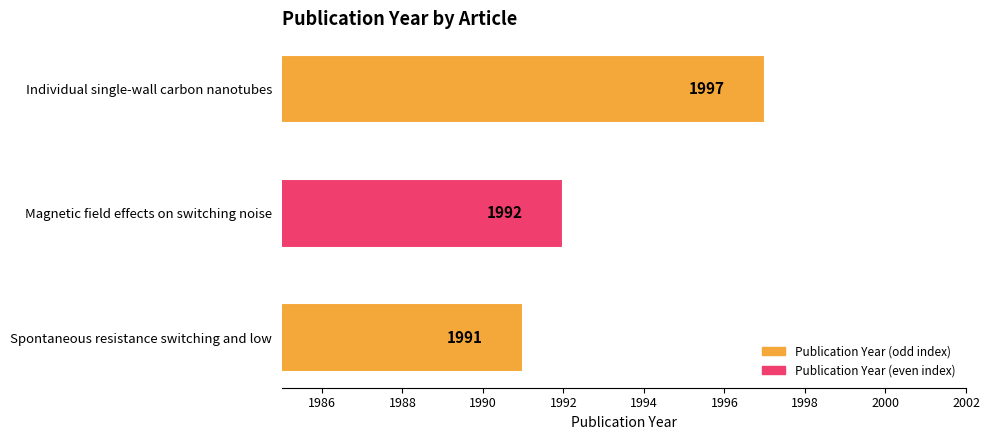

List the labels in order of value, smallest first.

Spontaneous resistance switching and low, Magnetic field effects on switching noise, Individual single-wall carbon nanotubes